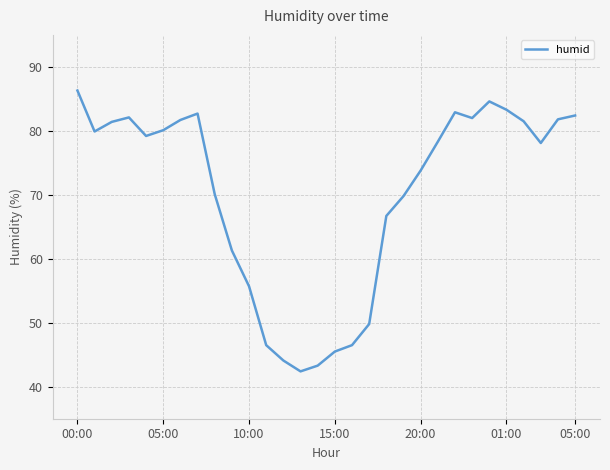

Is this an area chart (filled region under the line)?

No